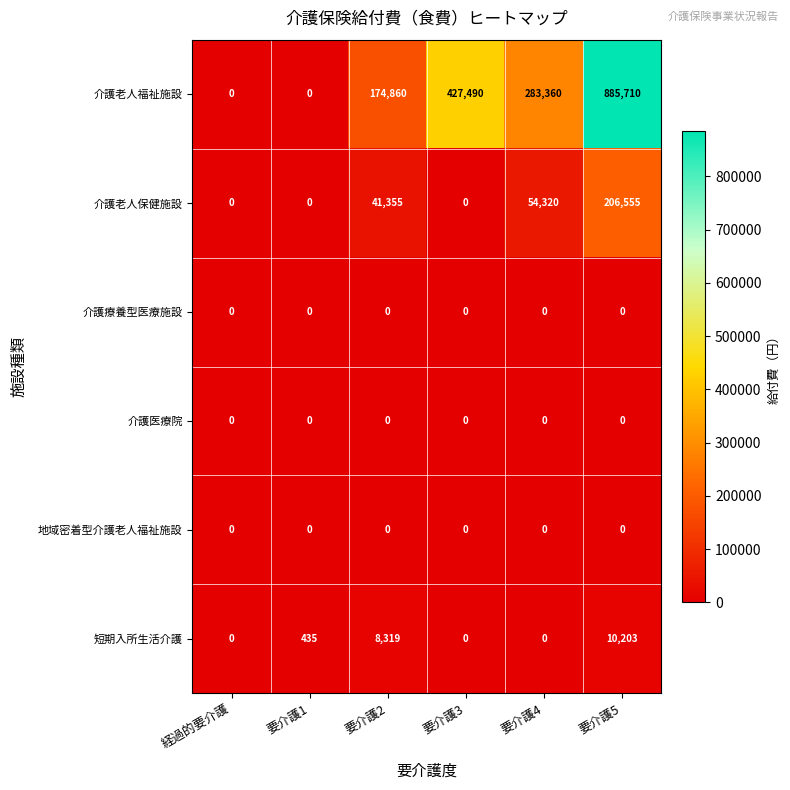

What is the greatest value displayed?

885710